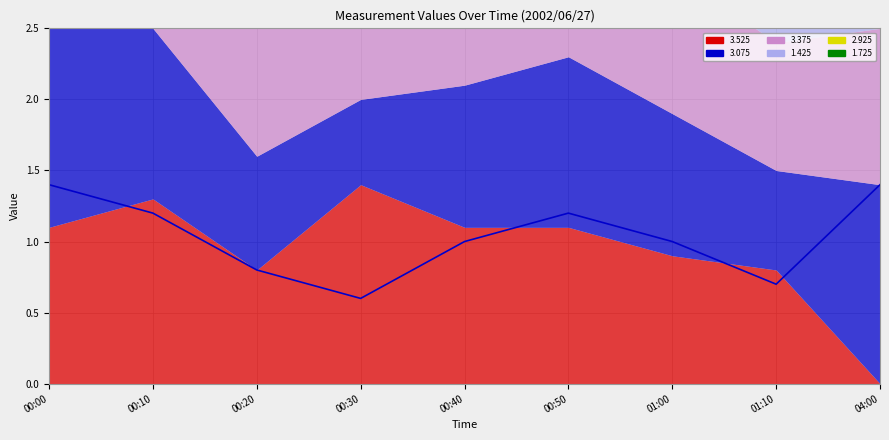

Where is the first local minimum?

00:30